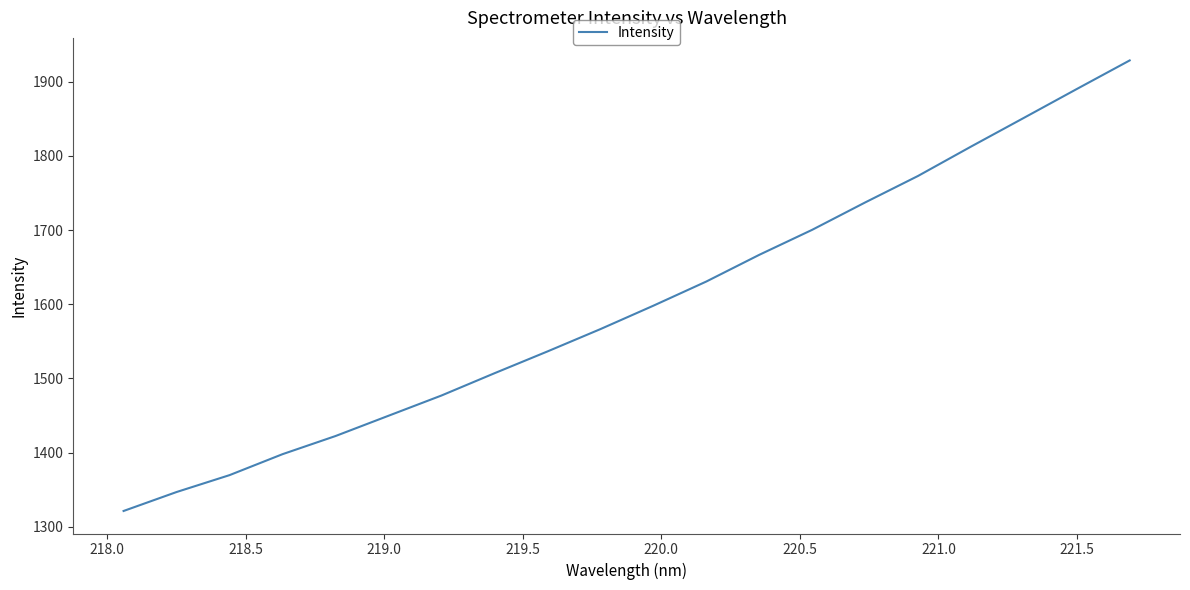

What is the difference between the maximum and minimum values?

607.7